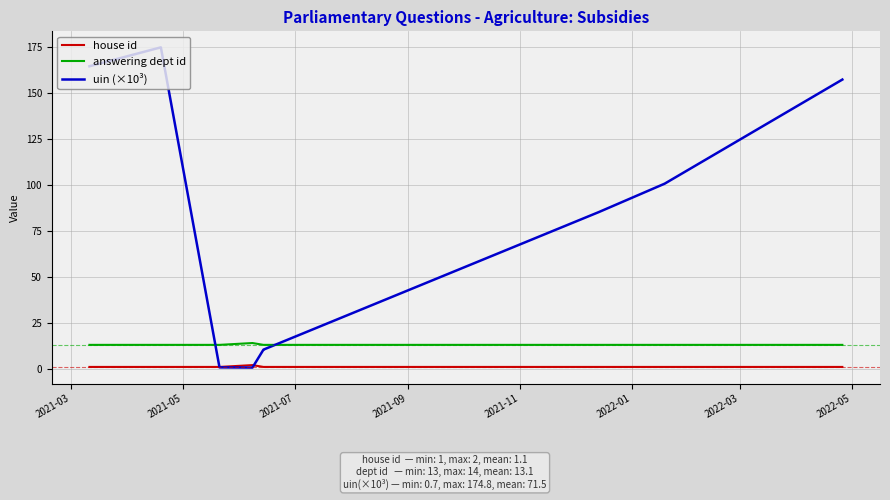

Reading left to right, what are all the values shown in this chart?

house id: 1.0	1.0	1.0	2.0	1.0	1.0	1.0	1.0	1.0	1.0
answering dept id: 13.0	13.0	13.0	14.0	13.0	13.0	13.0	13.0	13.0	13.0
uin (×10³): 164.5	174.8	0.8	0.7	10.4	10.4	10.4	85.2	100.7	157.3